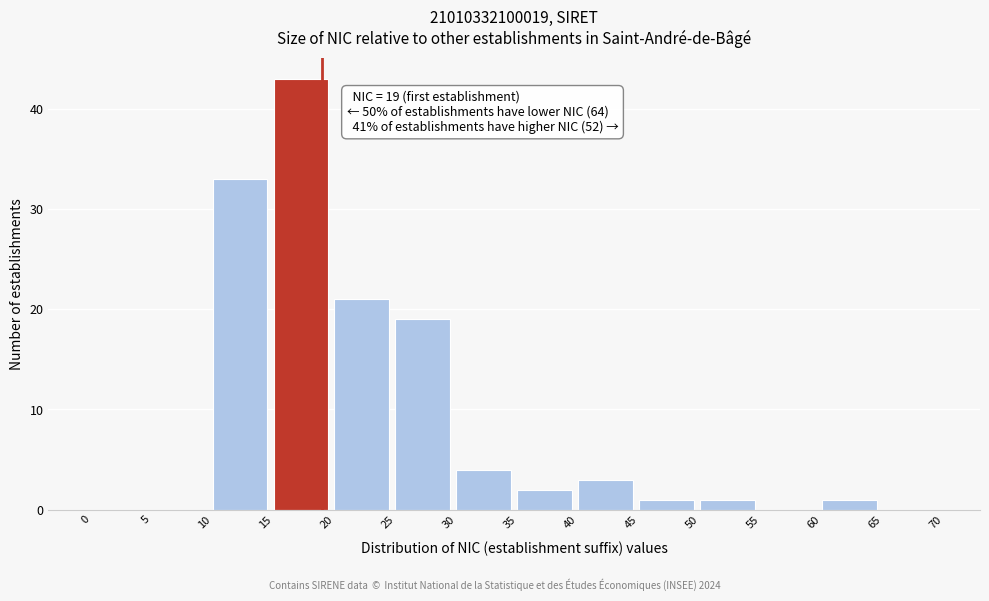

Which range on the x-axis has the tallest bar?

15 to 20